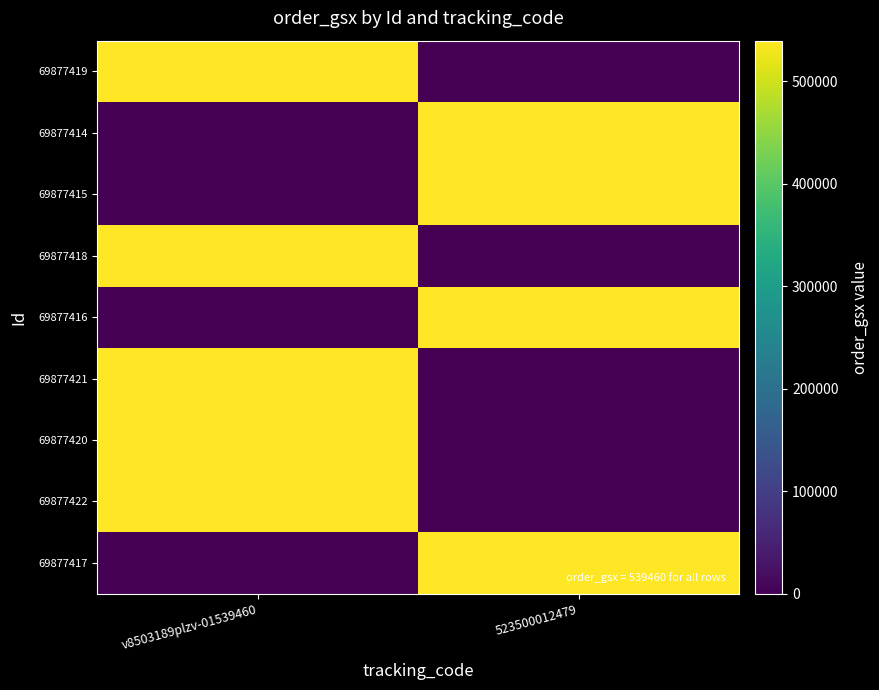

Which series has the widest spread of values?

69877419